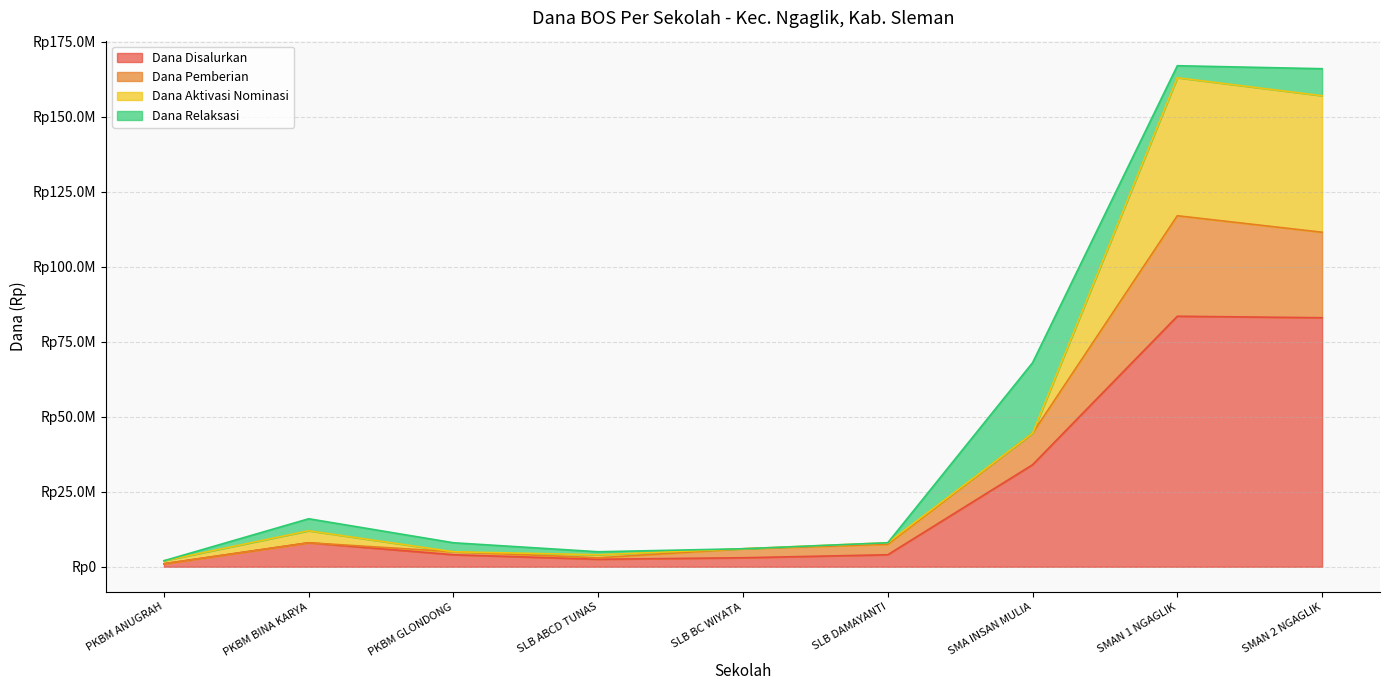

What are all the series names shown in the legend?

Dana Disalurkan, Dana Pemberian, Dana Aktivasi Nominasi, Dana Relaksasi